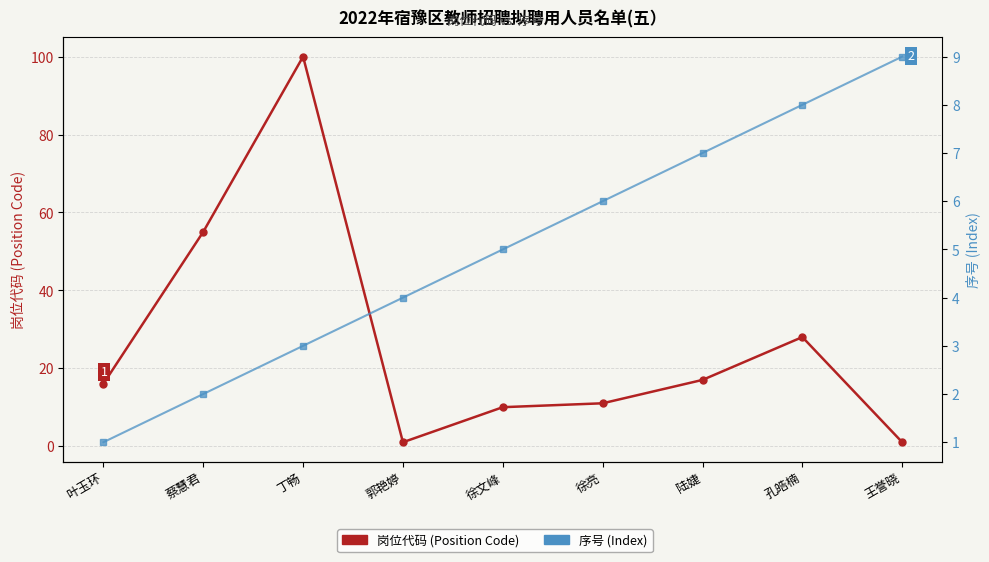

Count the number of categories in the chart.

9